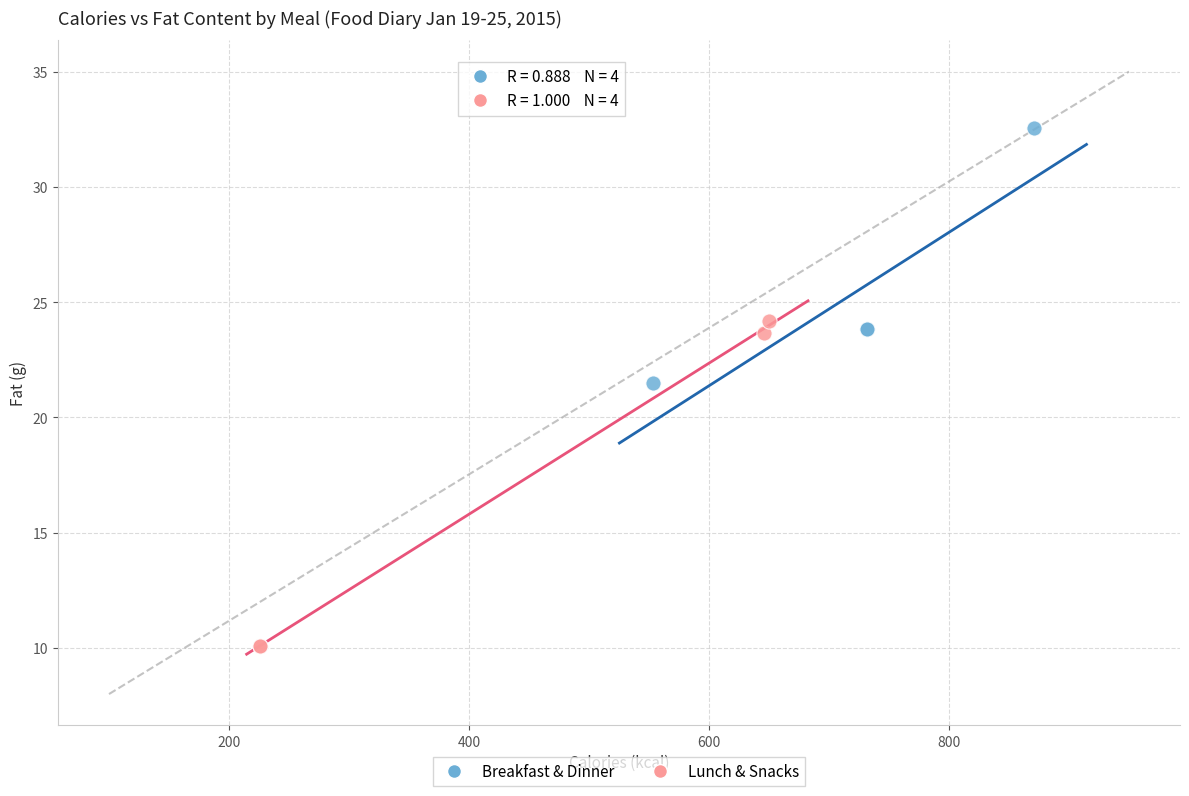

Which series contains the highest Y value?

Breakfast & Dinner